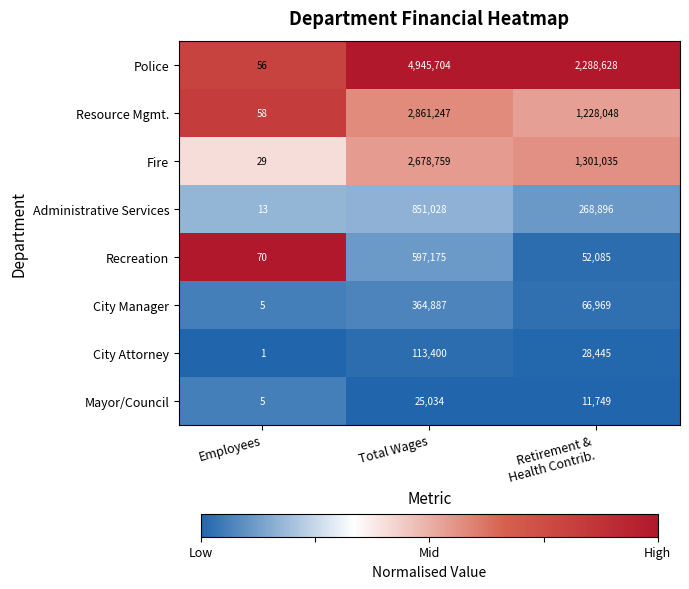

What is the total value across all series at Employees?

237